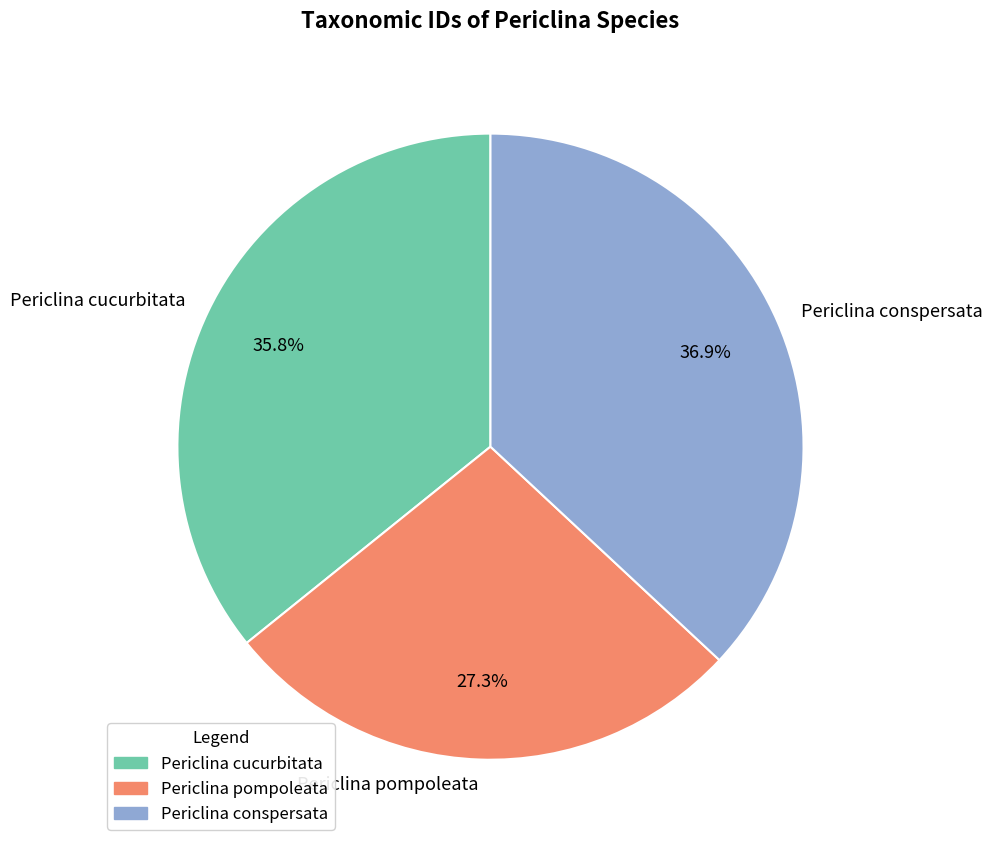

To the nearest percent, what is the combined percentage of Periclina conspersata and Periclina pompoleata?

64%